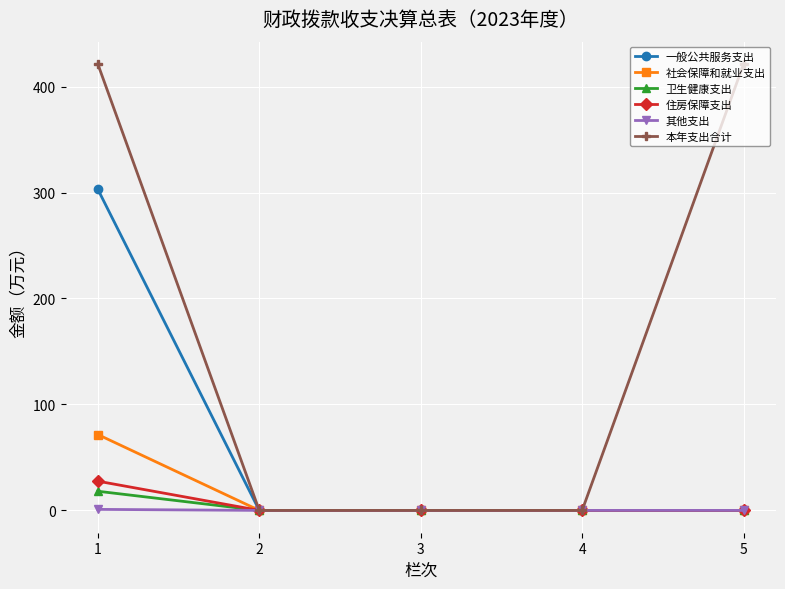

The value of 住房保障支出 at 4 is 14.0. True or false?

False